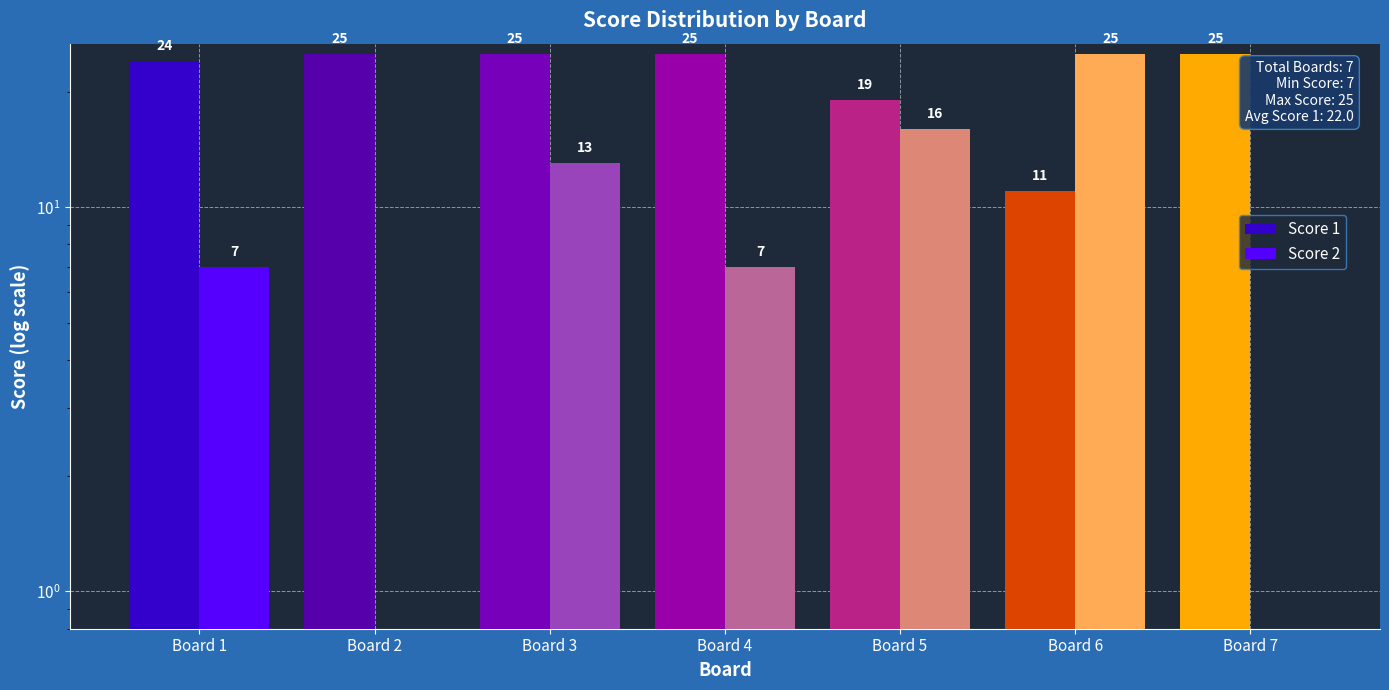

What is the sum of the Score 1 values at Board 2 and Board 7?

50